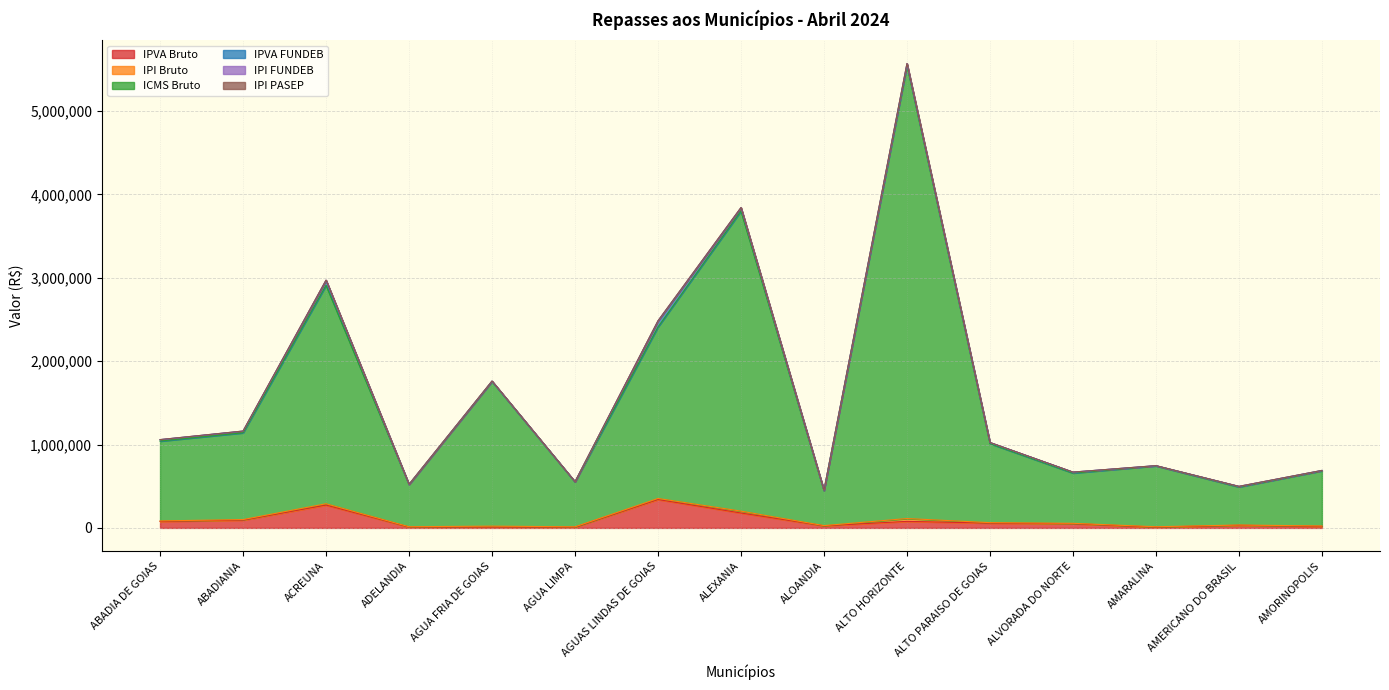

At which category does ICMS Bruto reach its first local peak?

ACREUNA